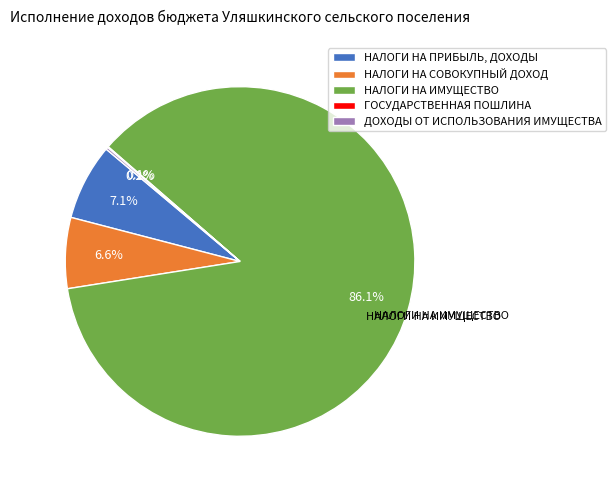

Does any single category account for the majority?

Yes